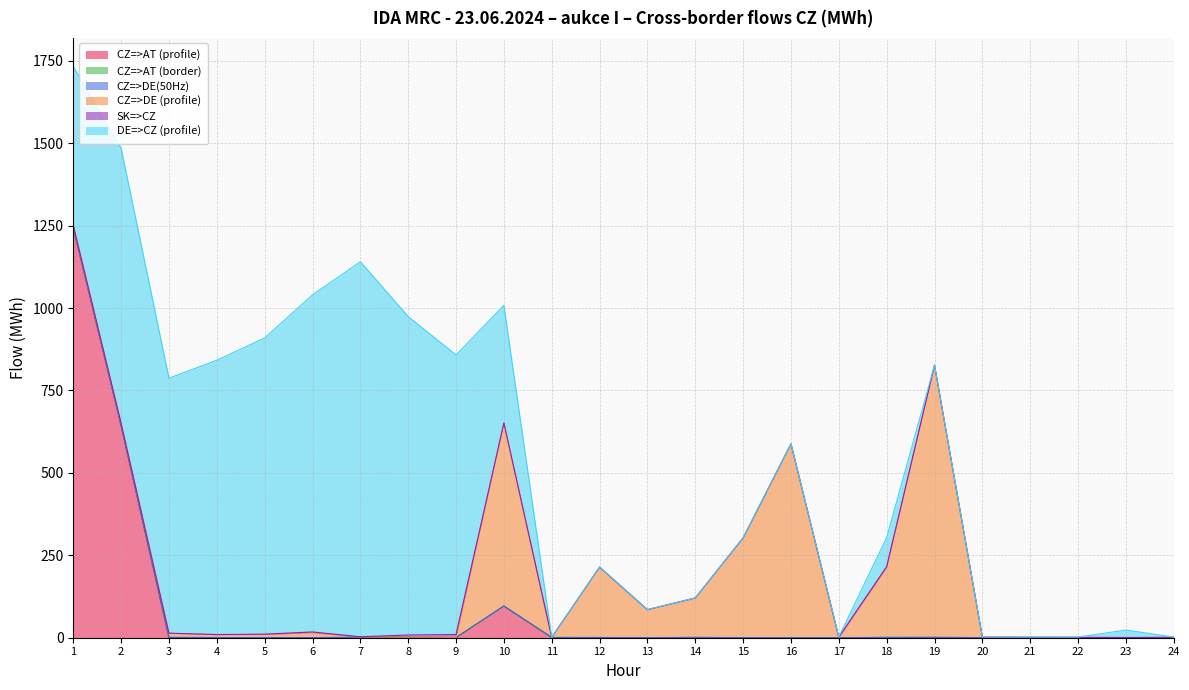

What is the difference between the highest and lowest values at 22?

0.9